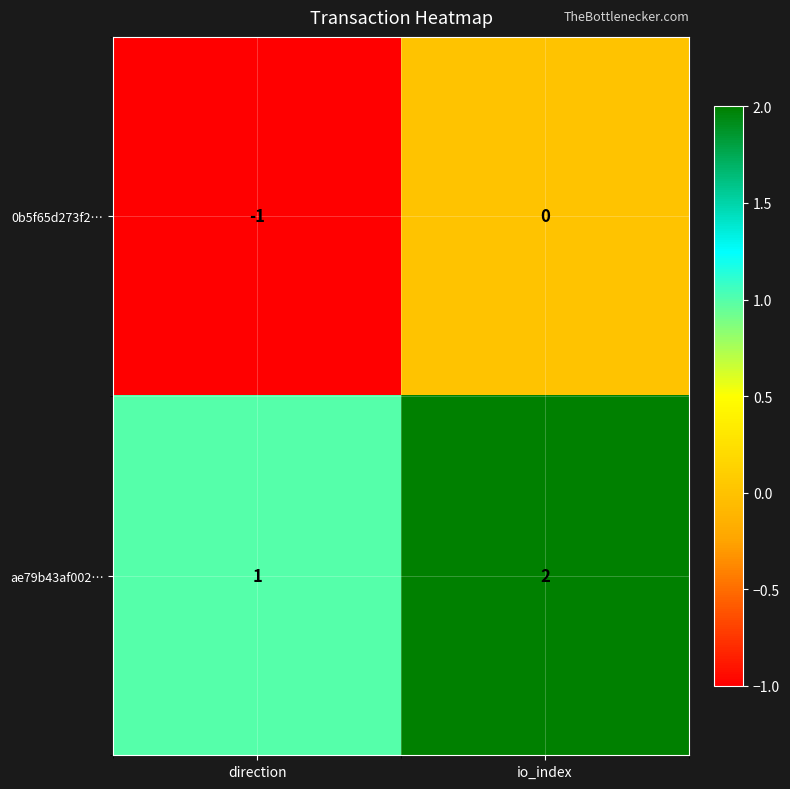

The value of ae79b43af002… at direction is 2. True or false?

False